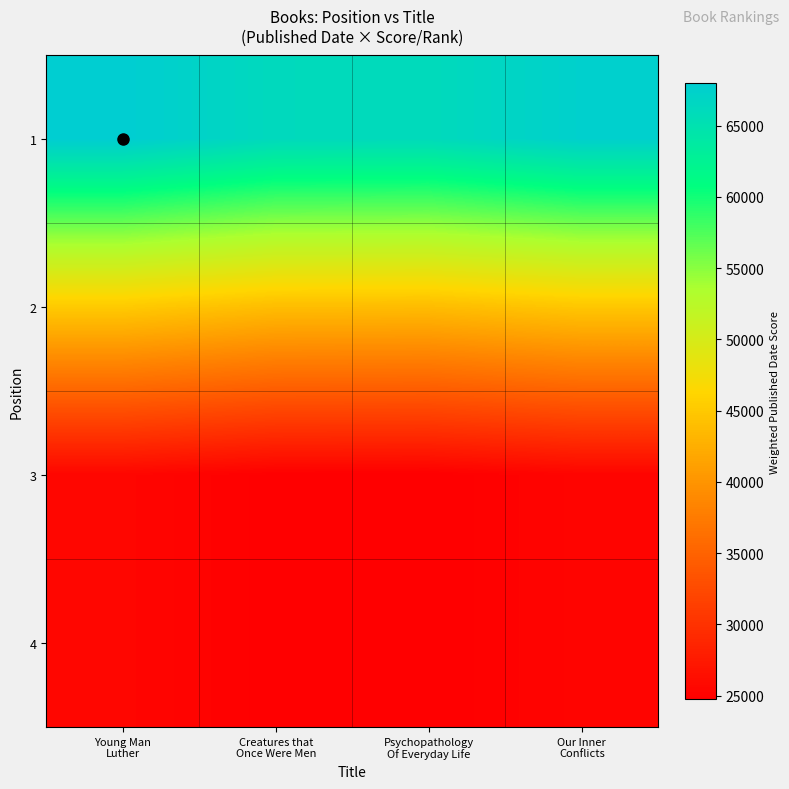

What is the greatest value displayed?

67969.5